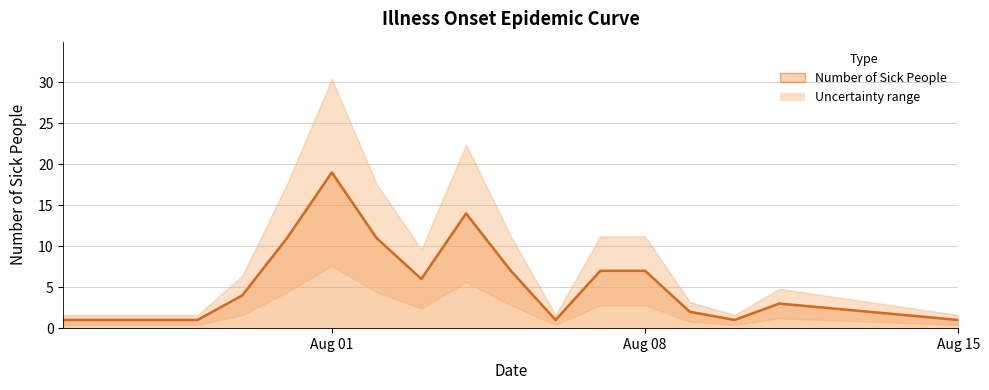

Is it true that the value at Aug 15 is 1?

False